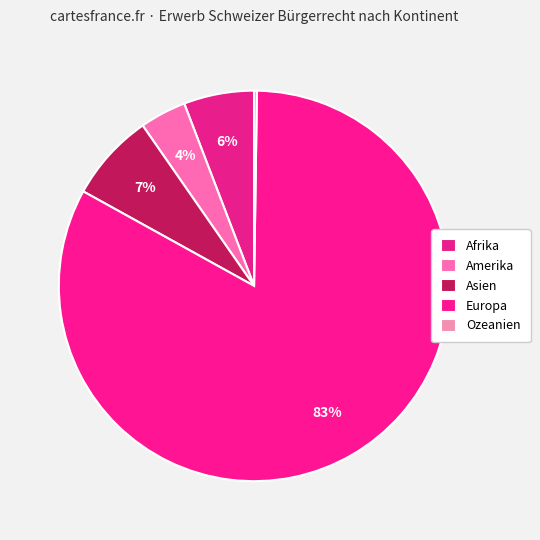

Between Afrika and Asien, which is larger?

Asien